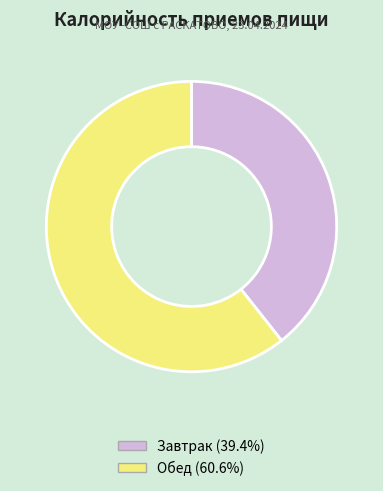

Combined, do Завтрак (39.4%) and Обед (60.6%) account for over 50%?

Yes